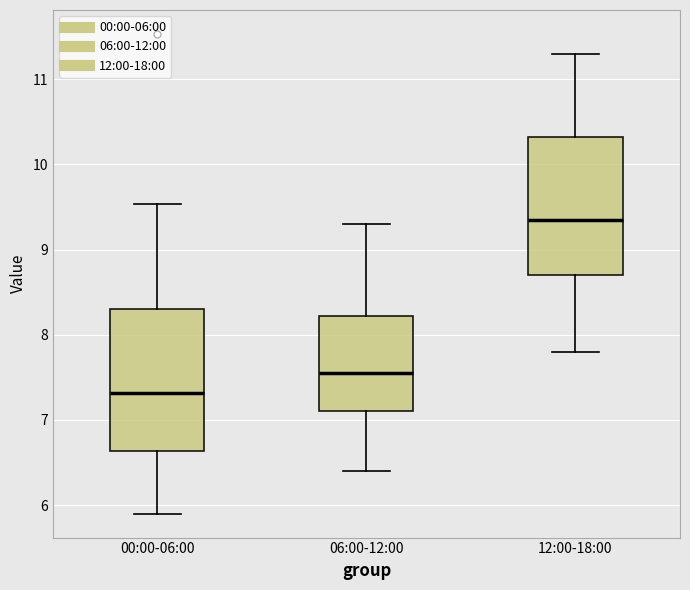

Which box has the lowest median line?

00:00-06:00